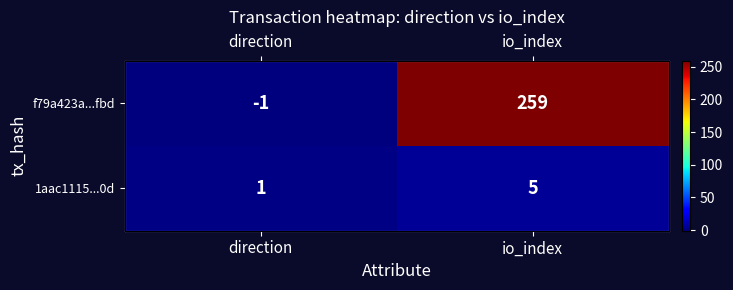

List the series in order of their overall mean, highest first.

f79a423a...fbd, 1aac1115...0d